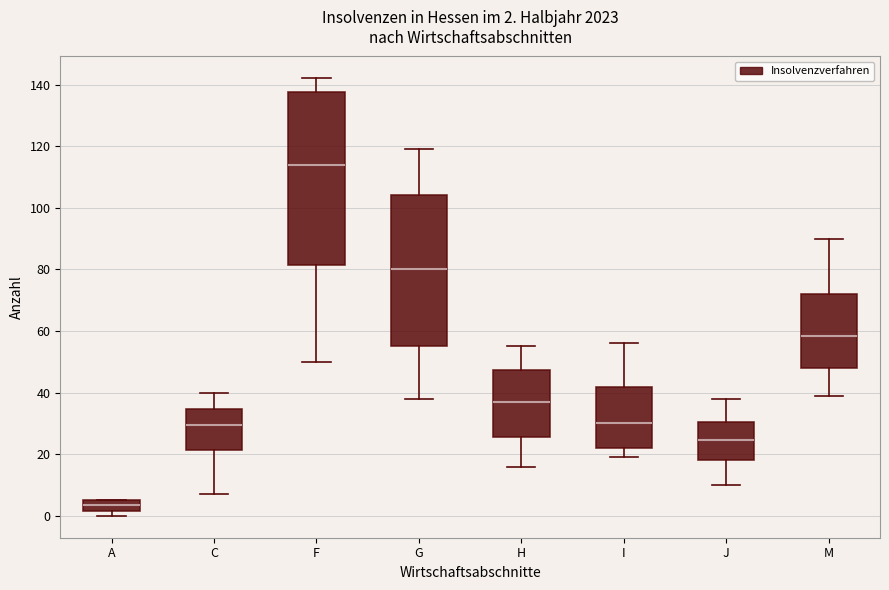

Which box is the tallest, from its lower edge to its upper edge?

F